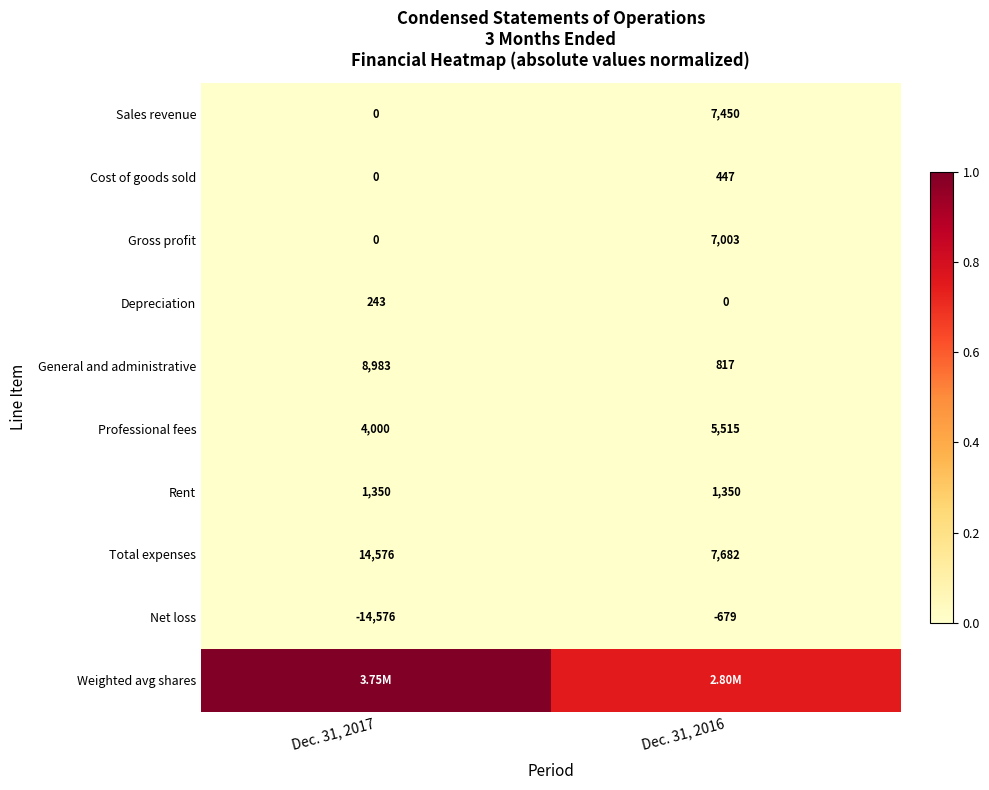

Is it true that General and administrative equals 0.0 at Dec. 31, 2016?

True